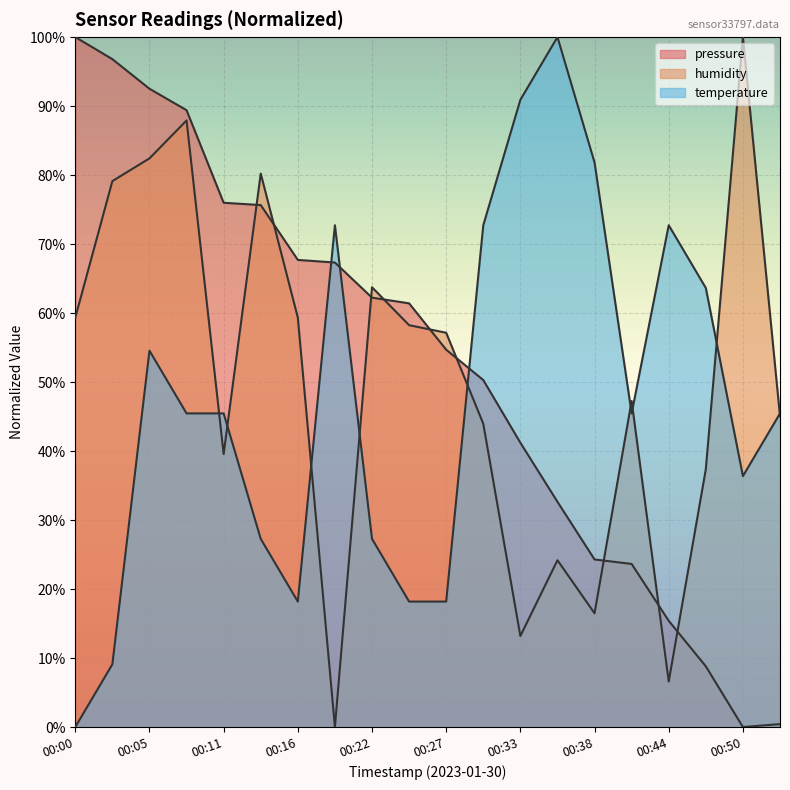

How many categories are shown in the chart?

20